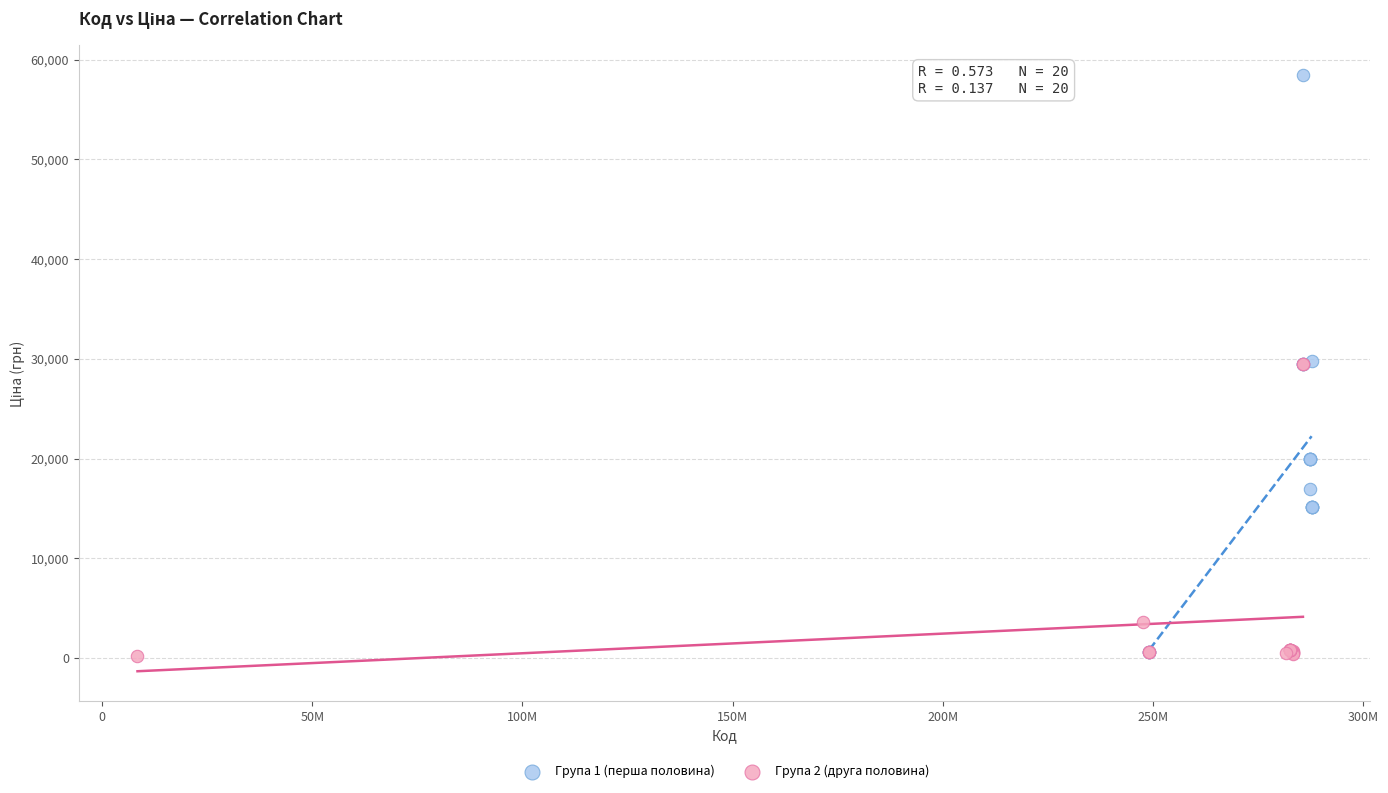

Which series has the largest Y range (max minus min)?

Група 1 (перша половина)